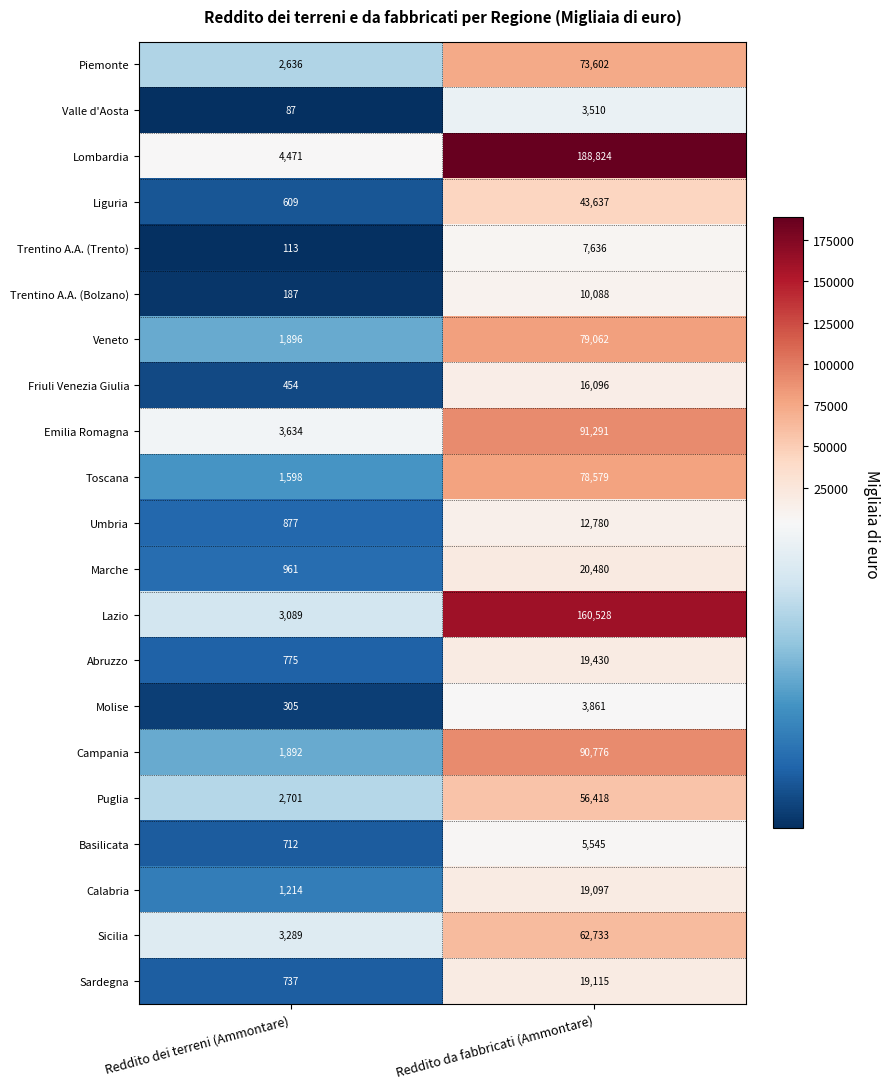

Read the Valle d'Aosta value at Reddito da fabbricati (Ammontare), to the nearest 100.

3500